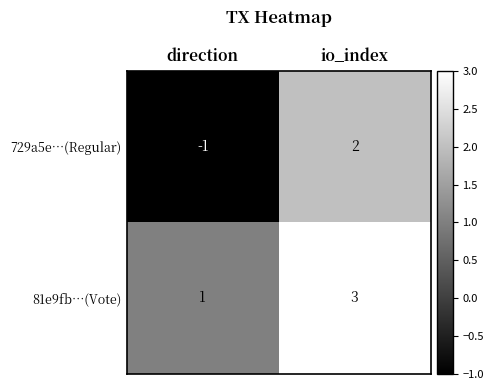

How many distinct data groups are displayed?

2